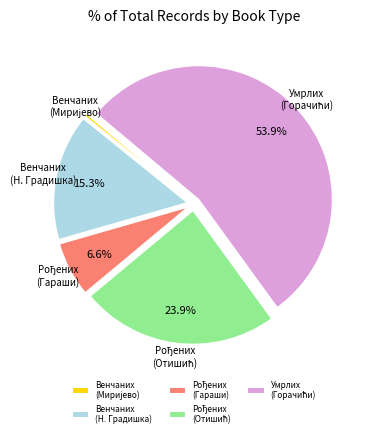

What percentage is NOT represented by Венчаних (Н. Градишка)?

84.7%